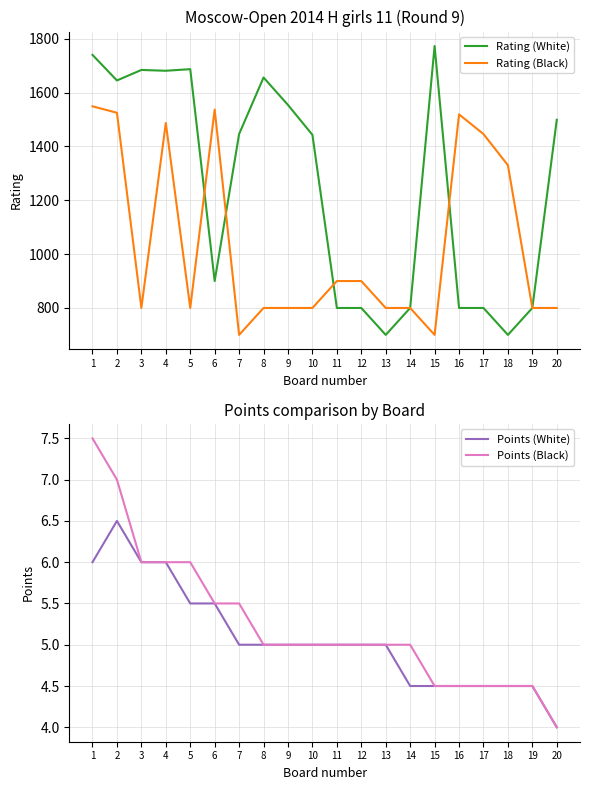

Reading right to left, transcribe all the data shown in this chart.

Rating (White): 20=1499.0	19=800.0	18=700.0	17=800.0	16=800.0	15=1773.0	14=800.0	13=700.0	12=800.0	11=800.0	10=1443.0	9=1554.0	8=1656.0	7=1446.0	6=900.0	5=1687.0	4=1681.0	3=1684.0	2=1645.0	1=1740.0
Rating (Black): 20=800.0	19=800.0	18=1330.0	17=1446.0	16=1519.0	15=700.0	14=800.0	13=800.0	12=900.0	11=900.0	10=800.0	9=800.0	8=800.0	7=700.0	6=1537.0	5=800.0	4=1487.0	3=800.0	2=1525.0	1=1549.0
Points (White): 20=4.0	19=4.5	18=4.5	17=4.5	16=4.5	15=4.5	14=4.5	13=5.0	12=5.0	11=5.0	10=5.0	9=5.0	8=5.0	7=5.0	6=5.5	5=5.5	4=6.0	3=6.0	2=6.5	1=6.0
Points (Black): 20=4.0	19=4.5	18=4.5	17=4.5	16=4.5	15=4.5	14=5.0	13=5.0	12=5.0	11=5.0	10=5.0	9=5.0	8=5.0	7=5.5	6=5.5	5=6.0	4=6.0	3=6.0	2=7.0	1=7.5